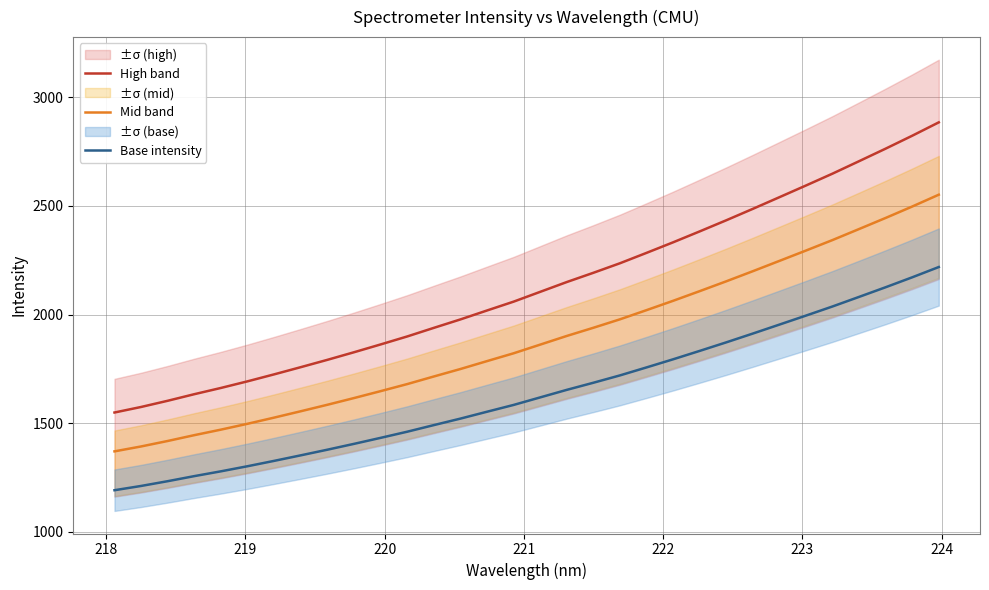

List the series in order of their peak value, highest first.

High band, Mid band, Base intensity